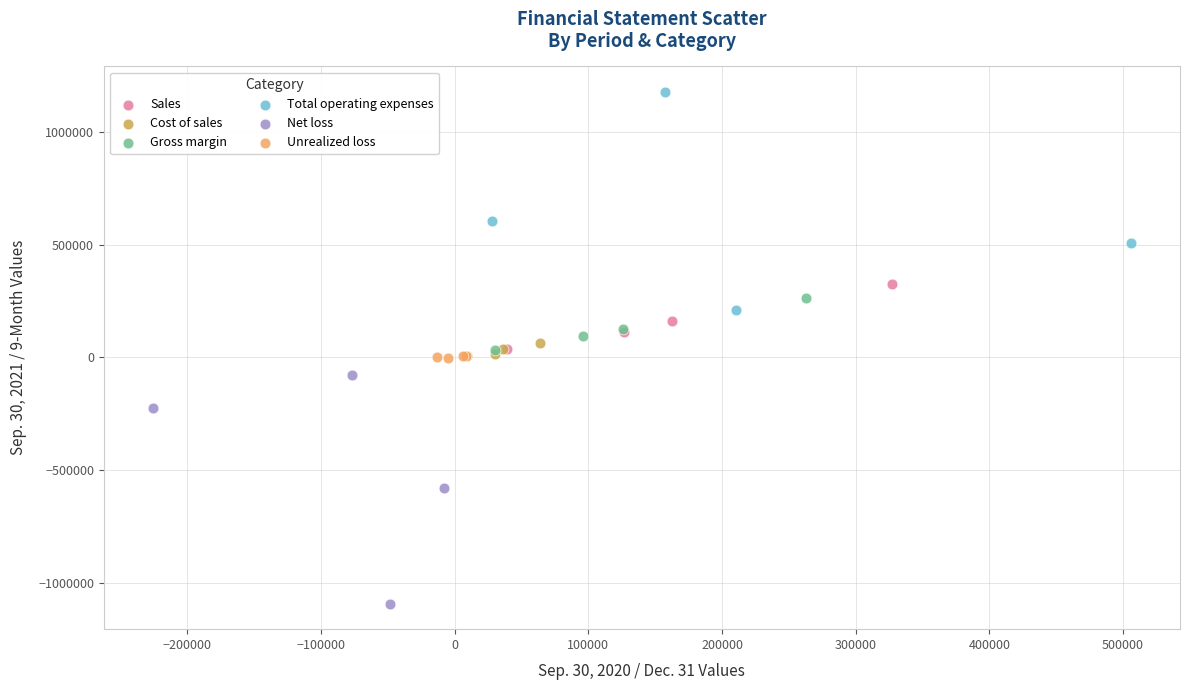

Which series contains the lowest Y value?

Net loss